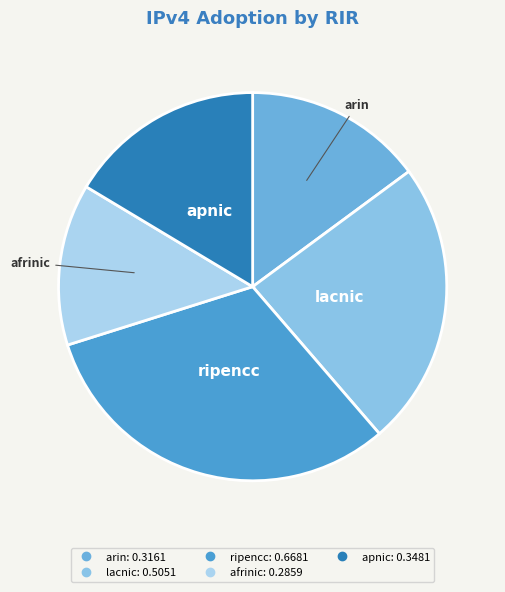

Count the number of slices in the pie.

5